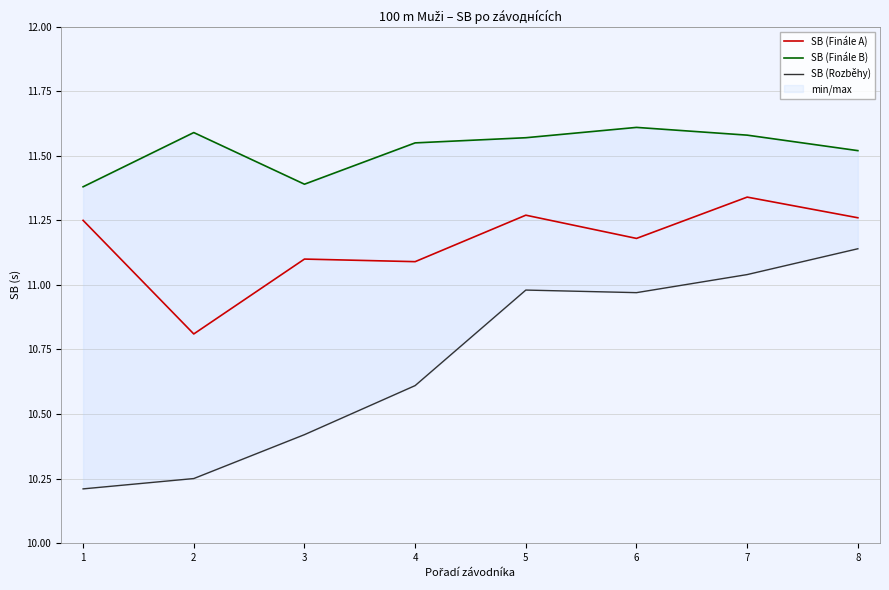

At which label does SB (Finále A) reach its minimum?

2